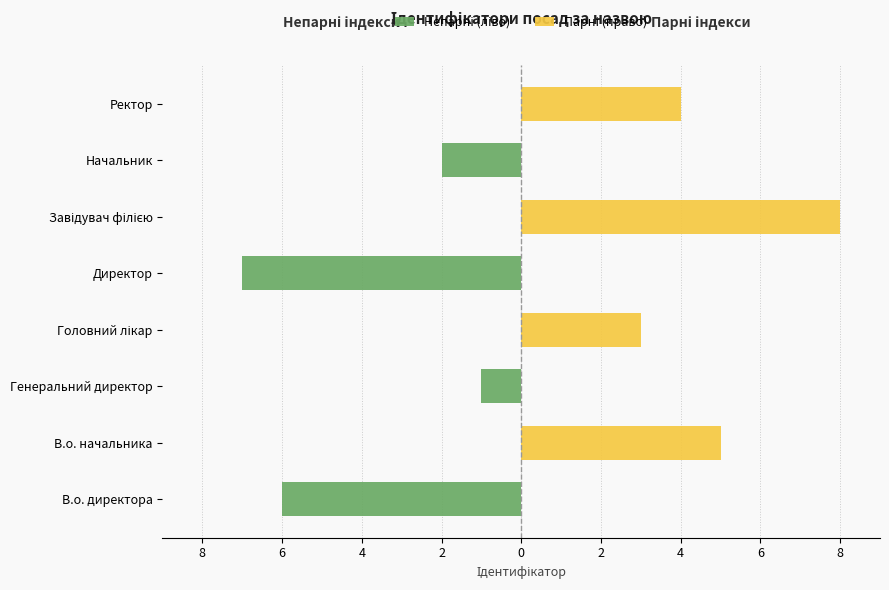

List the series in order of their overall mean, highest first.

Парні (право), Непарні (ліво)